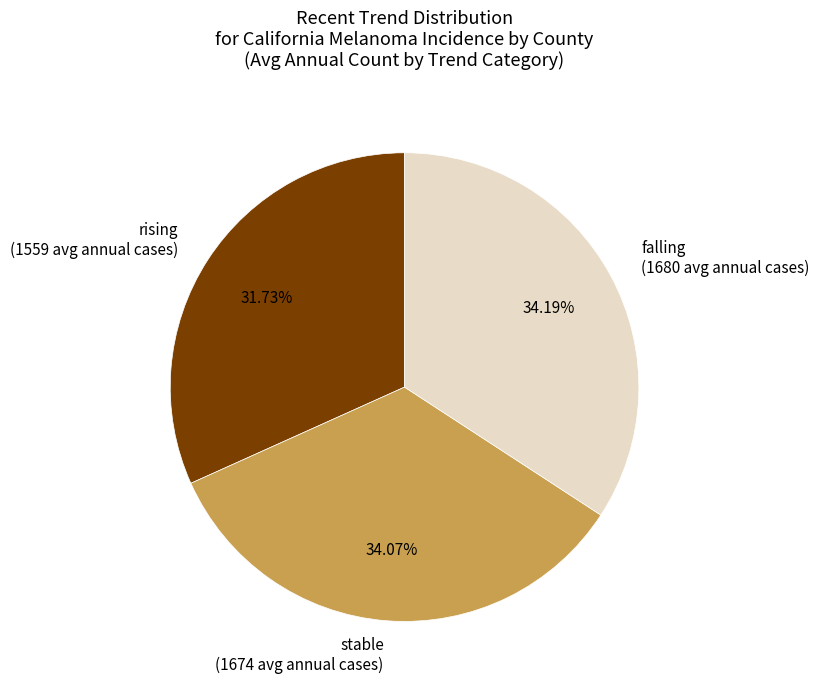

What is the smallest slice in the pie chart?

rising